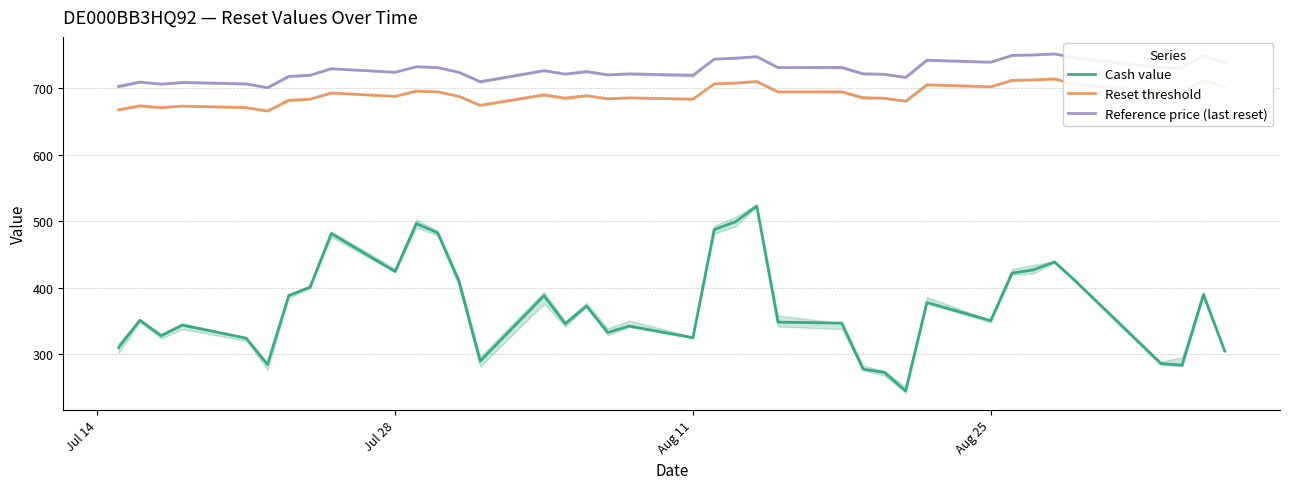

Rank the series by their maximum value, from lowest to highest.

Cash value, Reset threshold, Reference price (last reset)